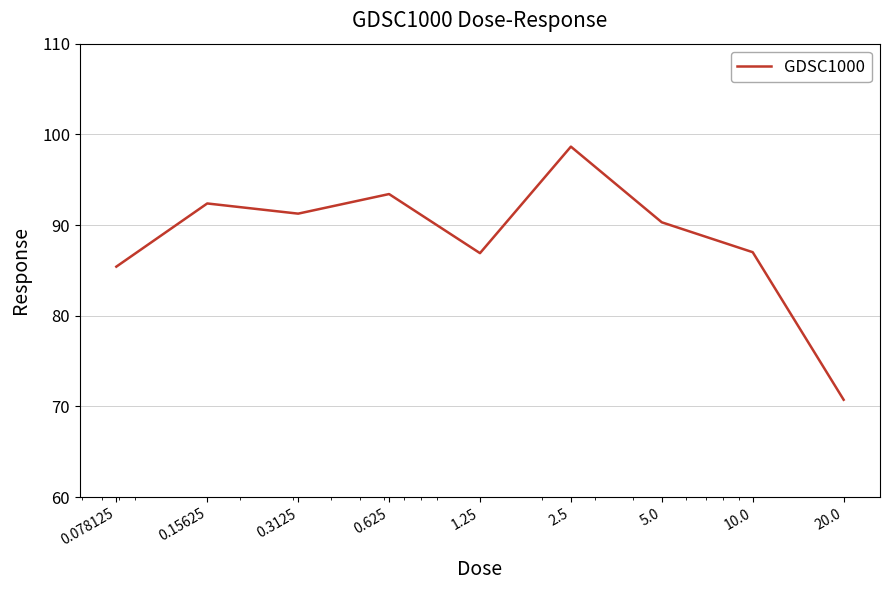

What is the greatest value displayed?

98.6